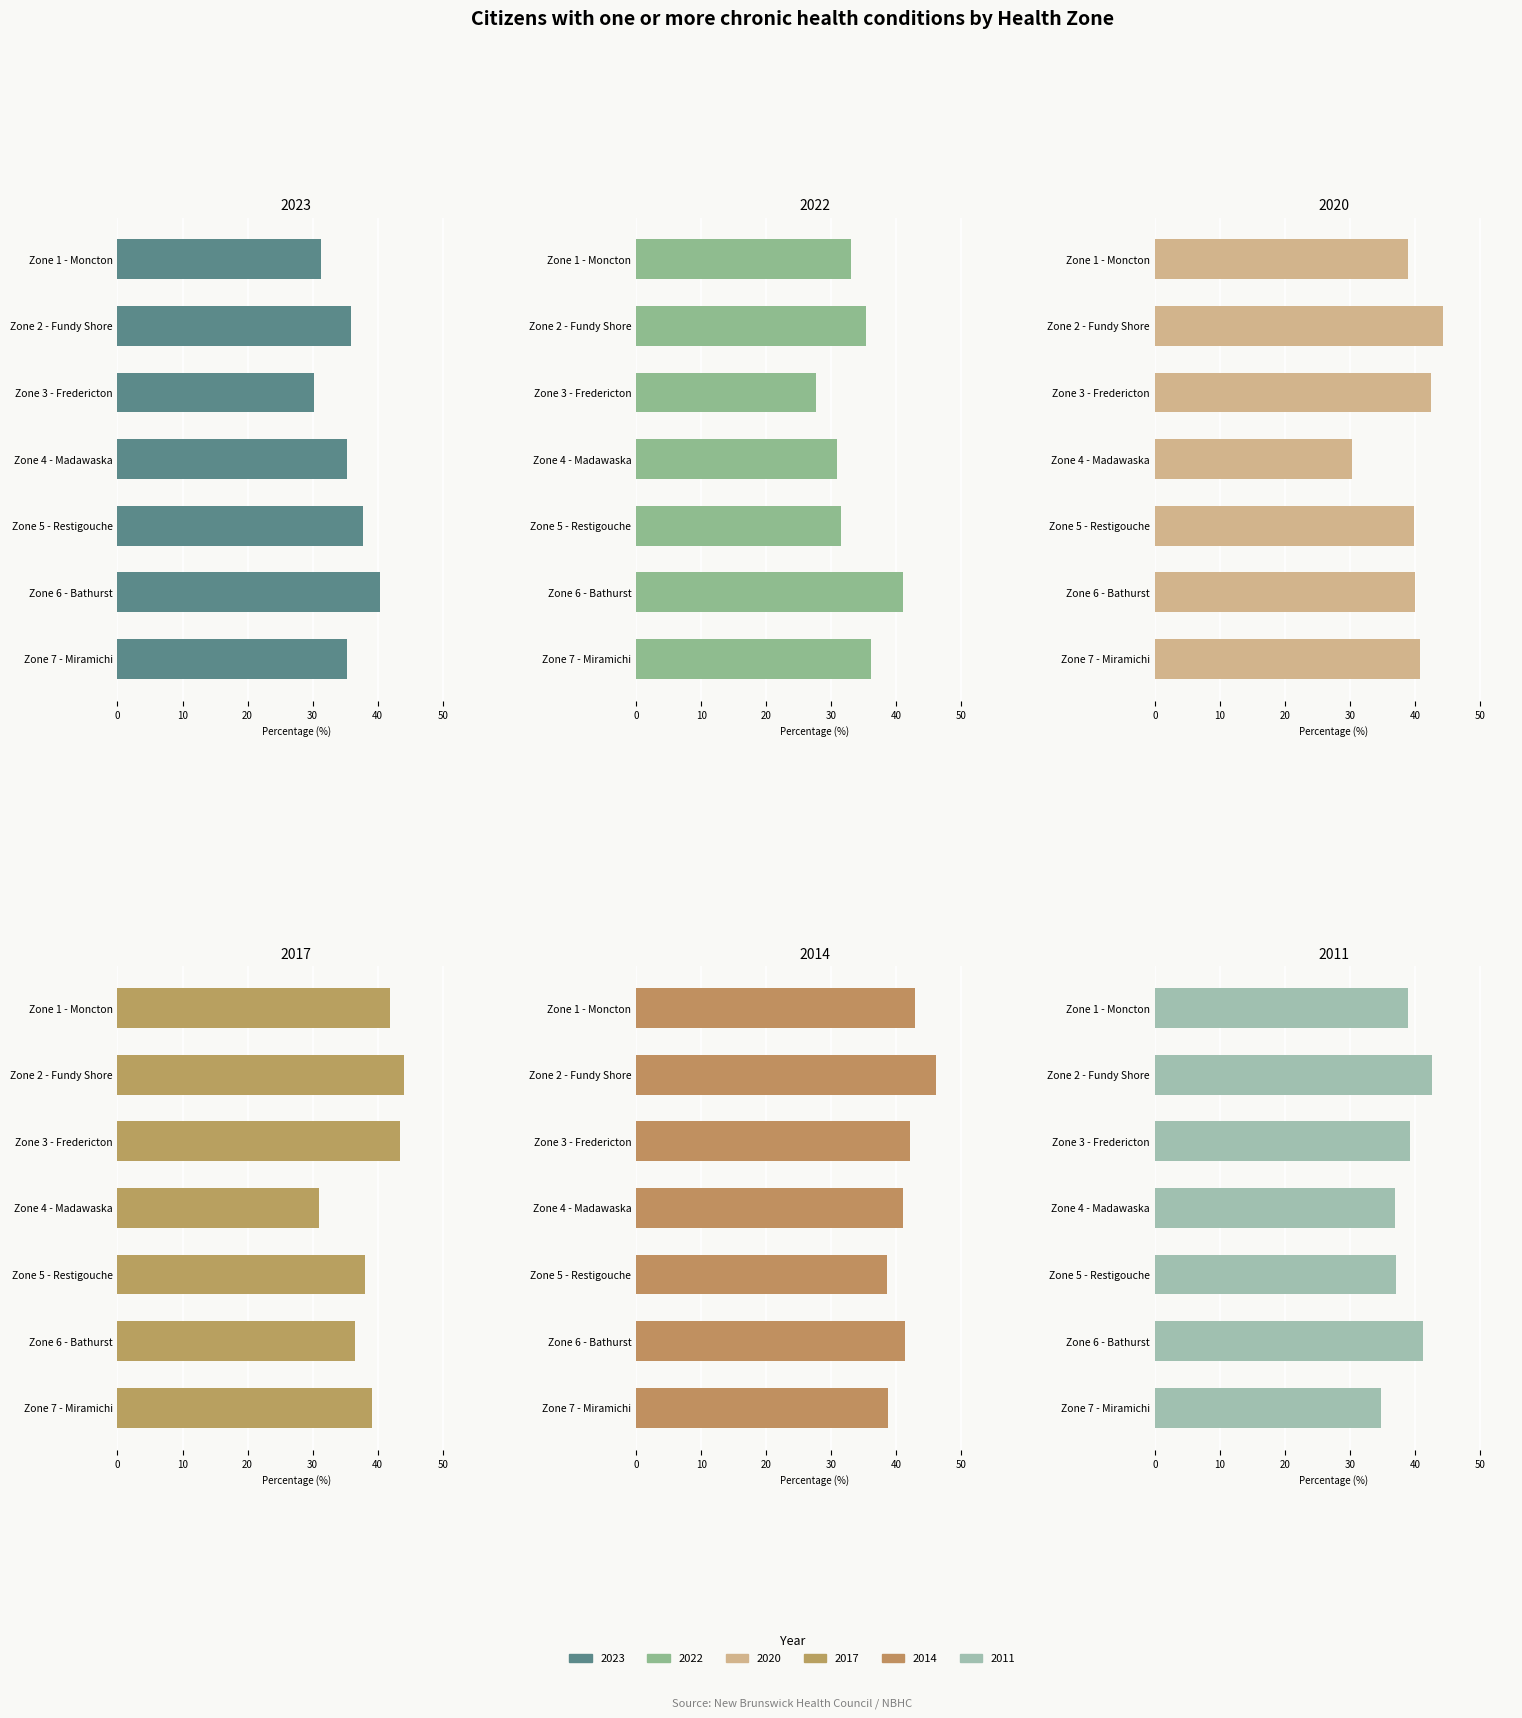

What is the smallest value displayed?

27.7